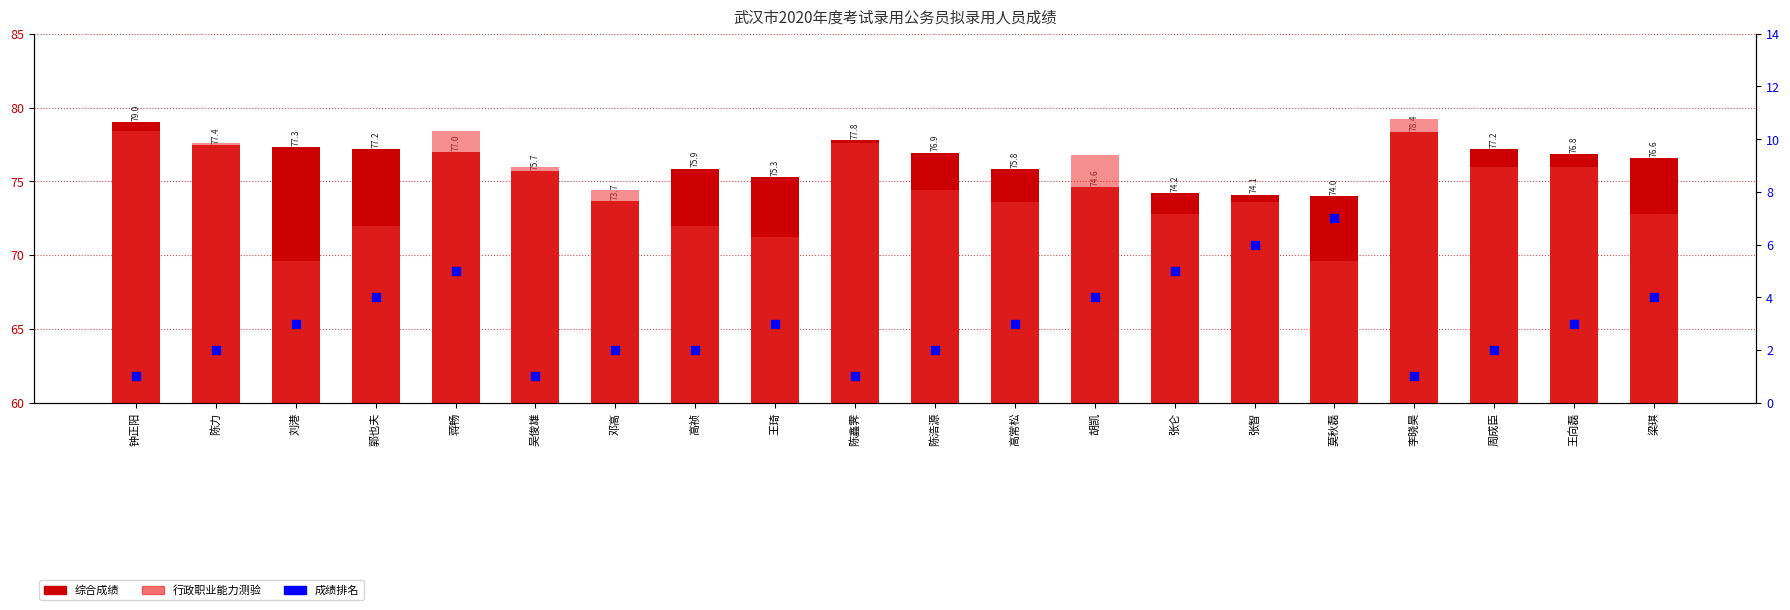

At how many categories does at least one series exceed 26?

20